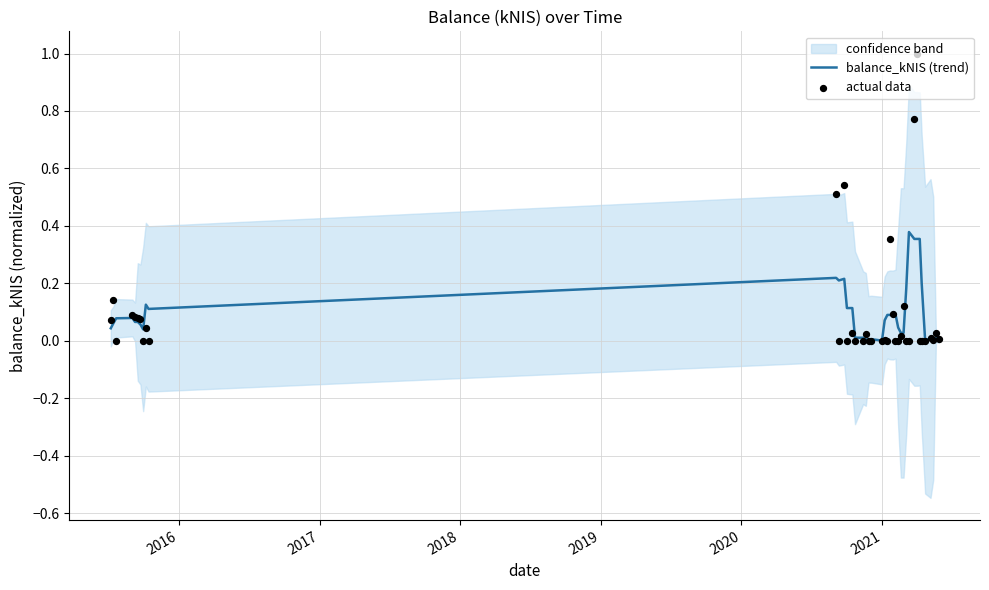

Which series reaches the maximum Y coordinate?

actual data